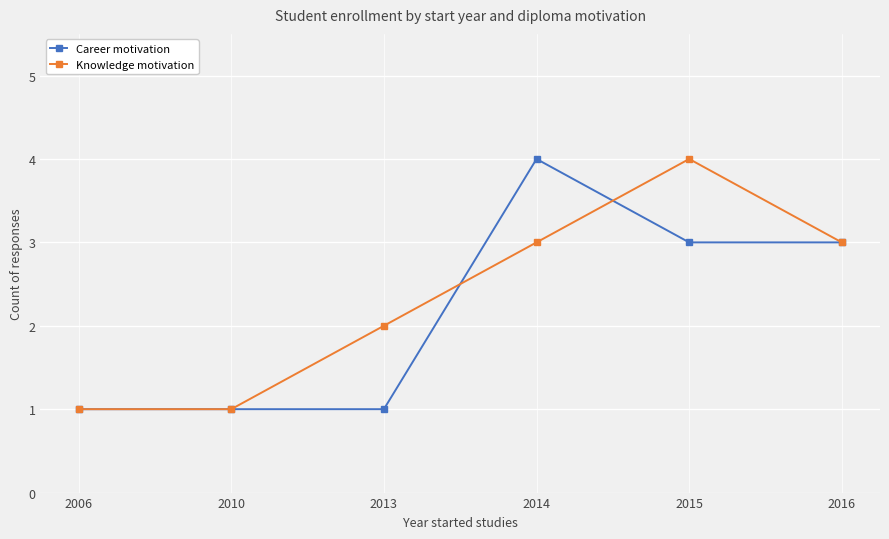

The value of Knowledge motivation at 2014 is 1. True or false?

False